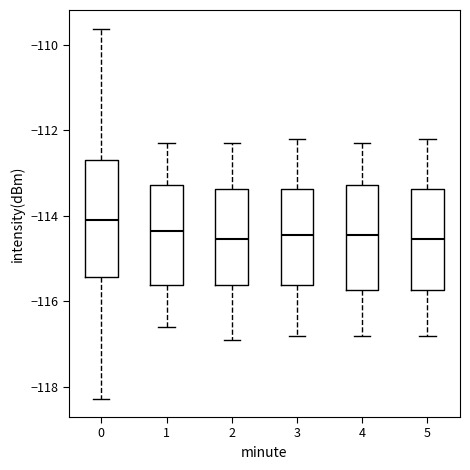

Reading left to right, transcribe this box plot: for each box, give where its median line is, the range the box spans, and where its two whiskers end, as read against the y-axis. The values are not printed on the chart, so give them approximately, as read against the axis.

0: median -114.0, box -115.4 to -112.8, whiskers -118.2 to -109.6
1: median -114.4, box -115.6 to -113.2, whiskers -116.6 to -112.2
2: median -114.6, box -115.6 to -113.4, whiskers -116.8 to -112.2
3: median -114.4, box -115.6 to -113.4, whiskers -116.8 to -112.2
4: median -114.4, box -115.8 to -113.2, whiskers -116.8 to -112.2
5: median -114.6, box -115.8 to -113.4, whiskers -116.8 to -112.2